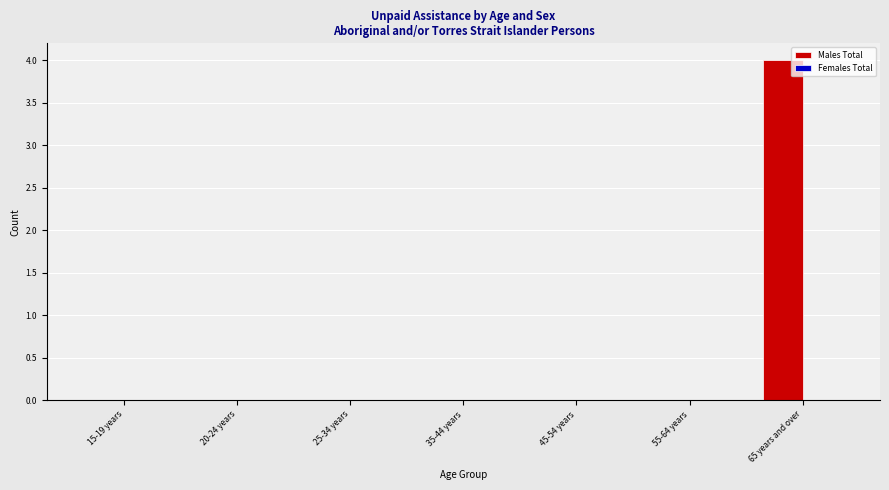

Reading left to right, extract all data points from this chart.

15-19 years=0	20-24 years=0	25-34 years=0	35-44 years=0	45-54 years=0	55-64 years=0	65 years and over=4